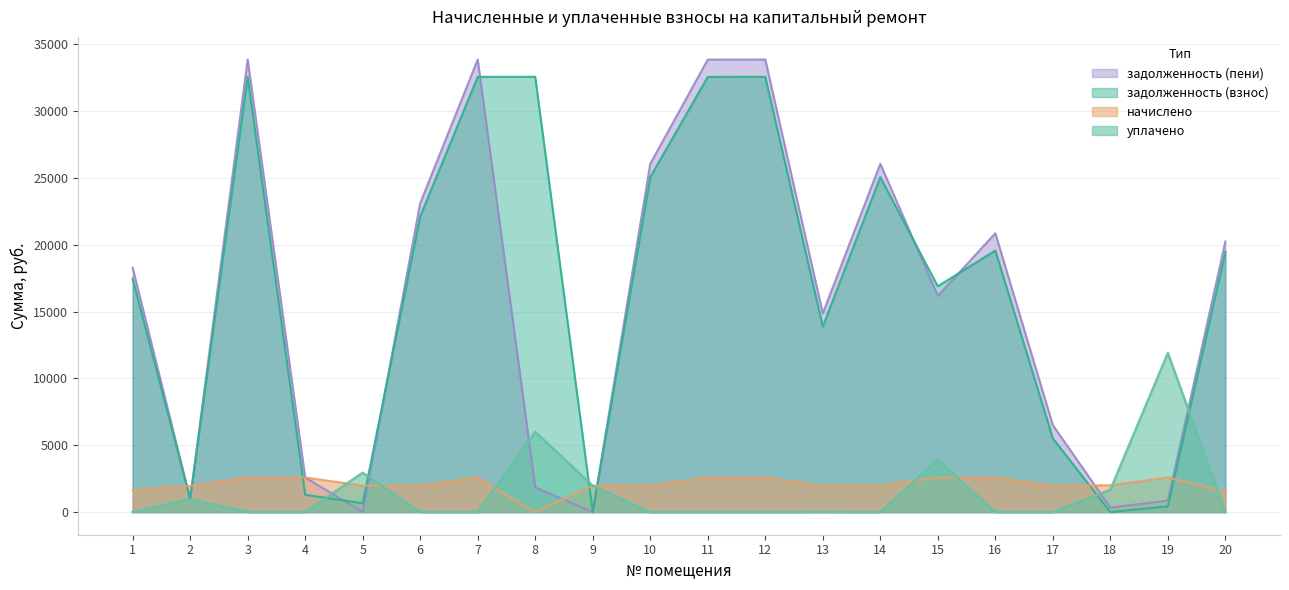

The задолженность (пени) series shows 0.0 at 9. True or false?

True